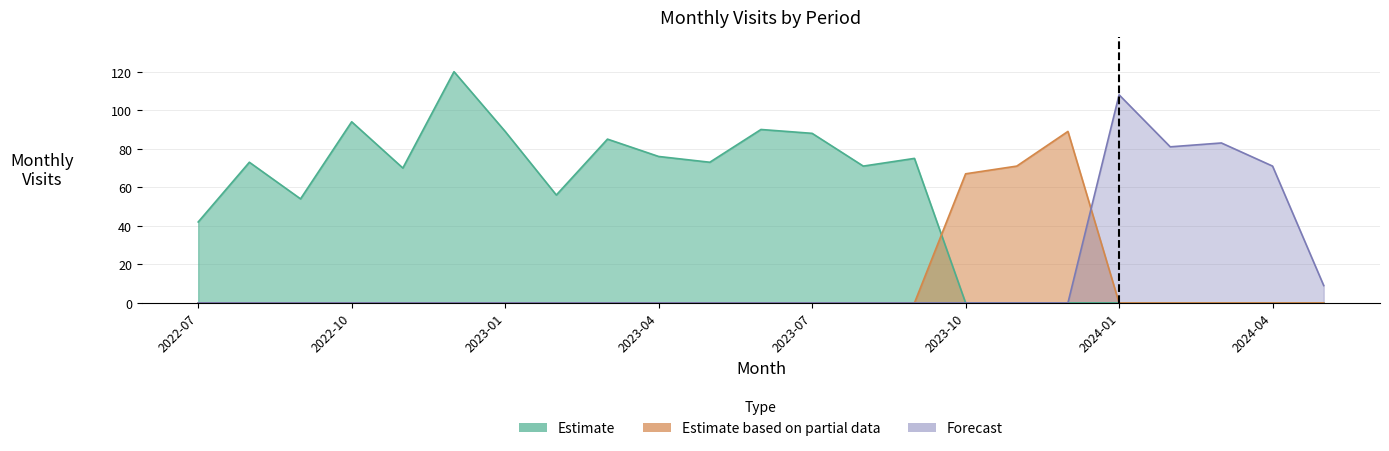

Rank the series at 2023-01 from lowest to highest value.

Estimate based on partial data, Forecast, Estimate